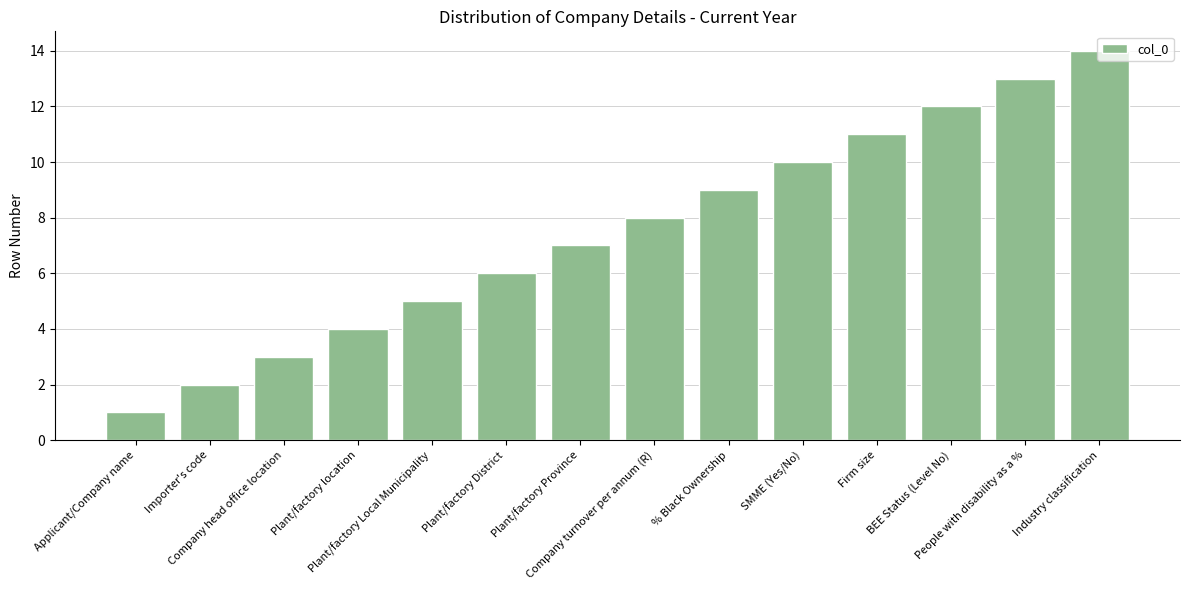

What is the label of the 6th bar from the left?

Plant/factory District